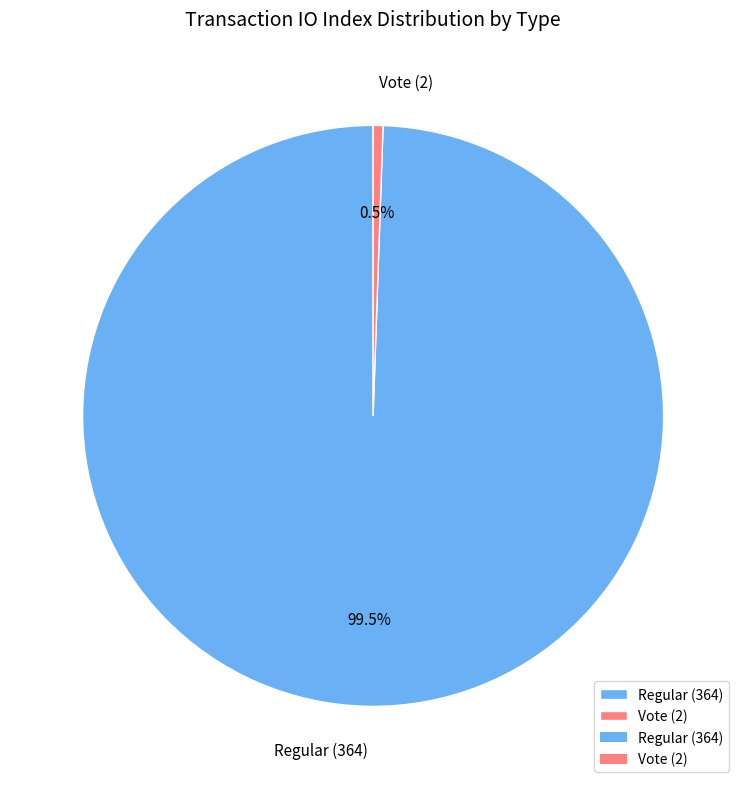

What is the smallest slice in the pie chart?

Vote (2)